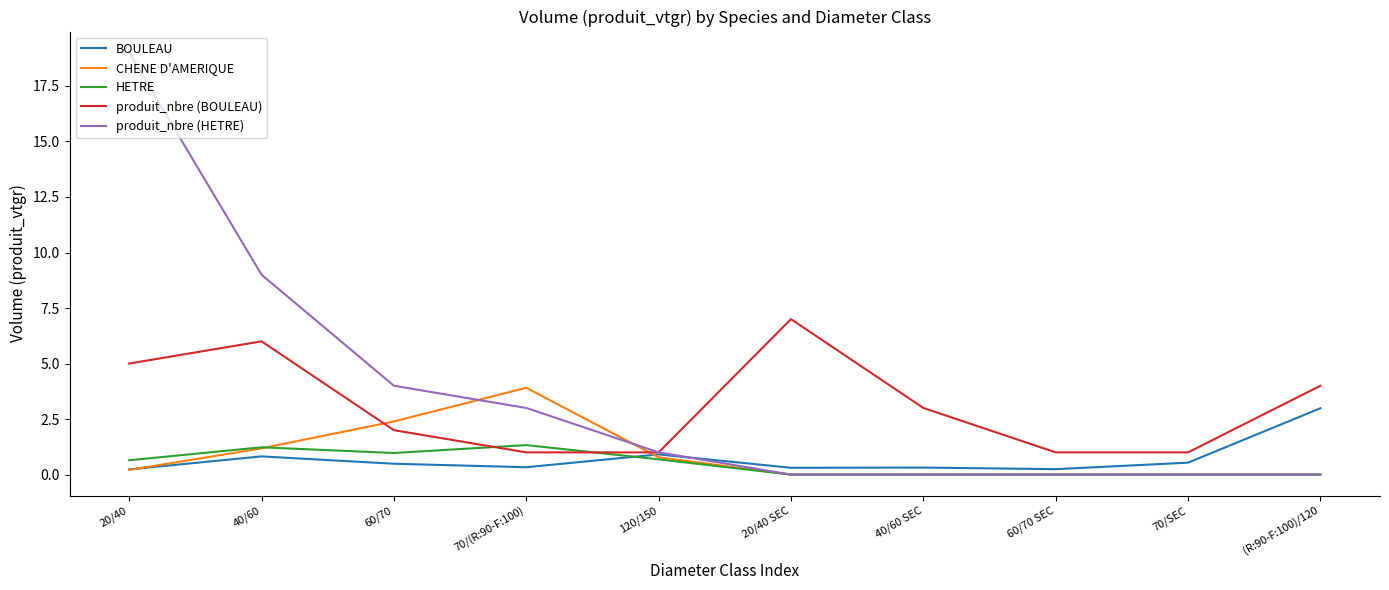

Rank the series by their maximum value, from lowest to highest.

HETRE, BOULEAU, CHENE D'AMERIQUE, produit_nbre (BOULEAU), produit_nbre (HETRE)